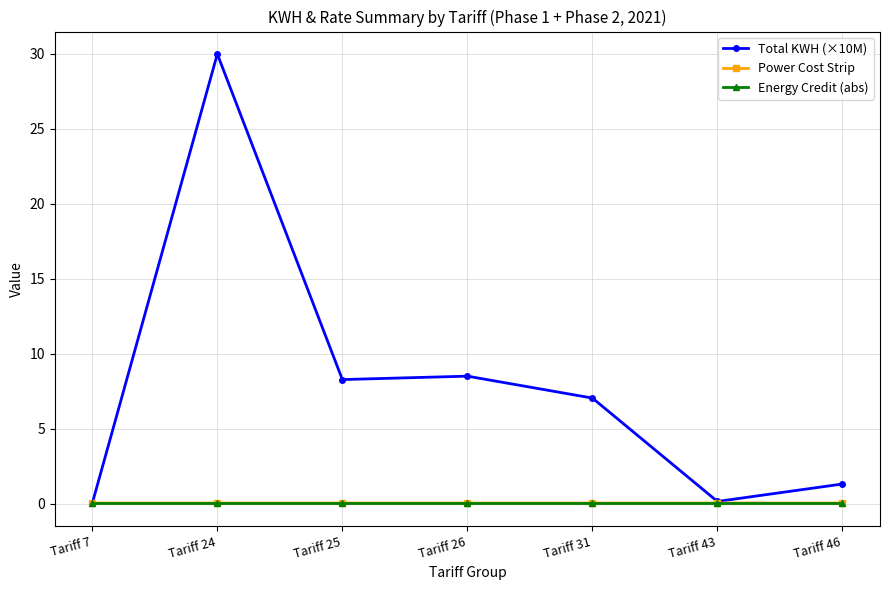

Which series has the largest range (max minus min)?

Total KWH (×10M)